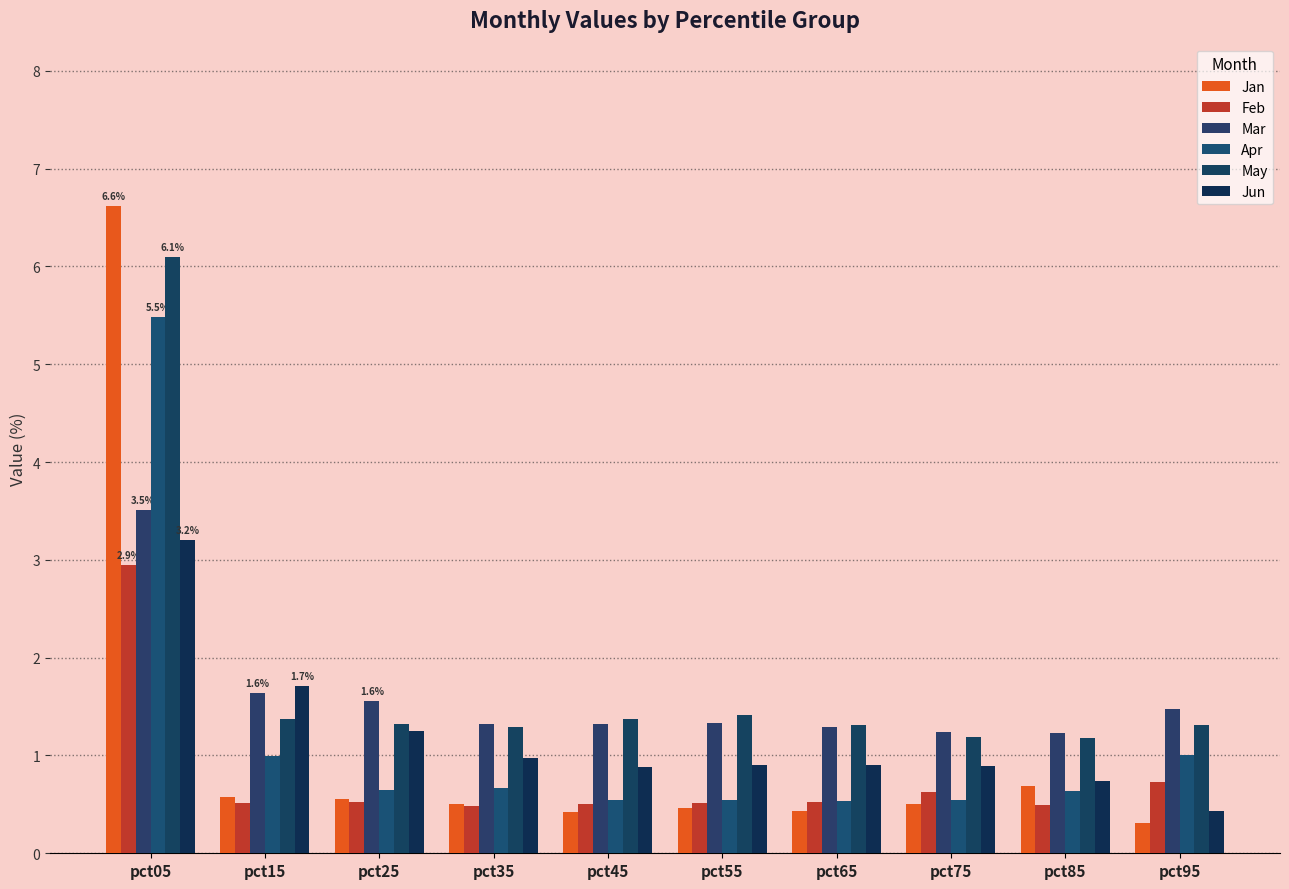

Which series has the largest total across all categories?

May